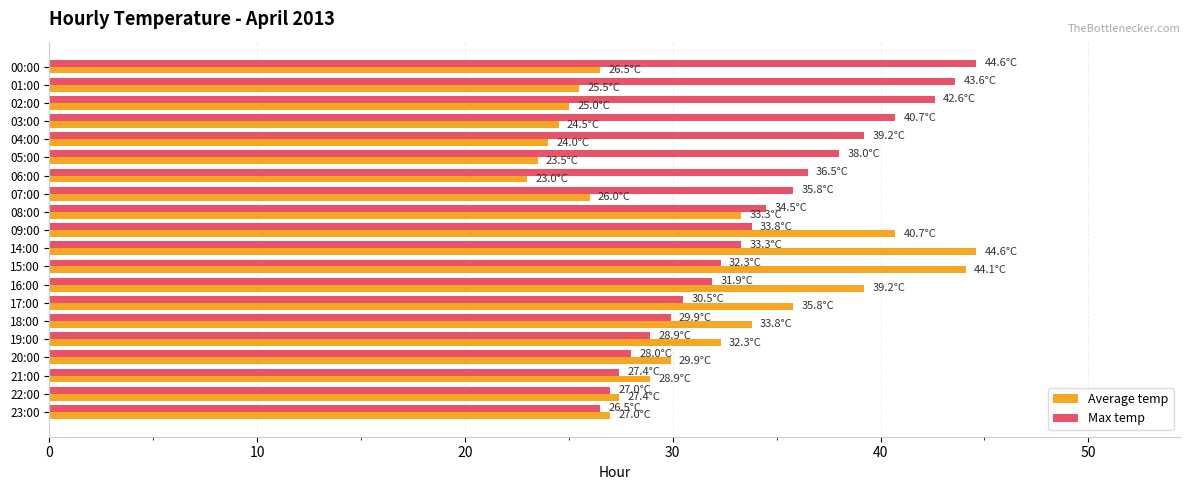

Which series has the largest range (max minus min)?

Average temp